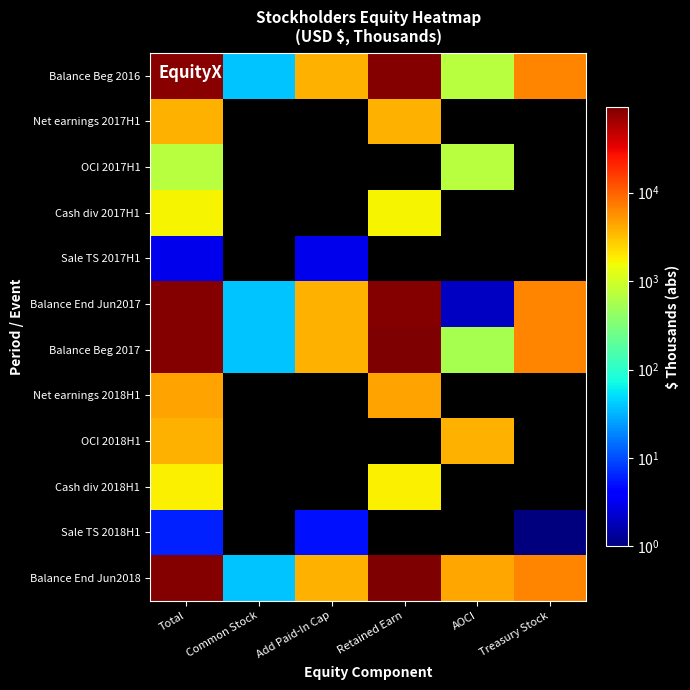

Where does the Balance Beg 2016 series first go above 6637?

Total